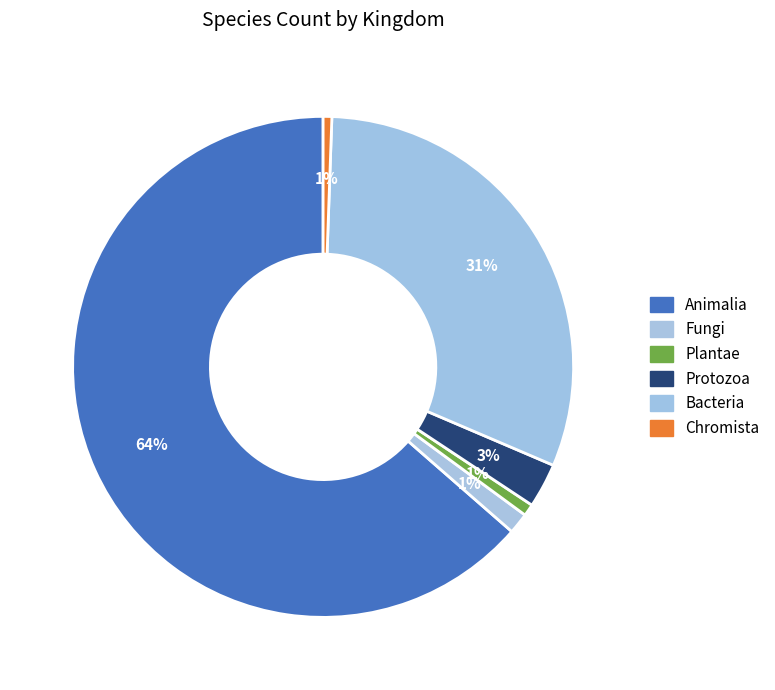

Which category has the biggest portion of the pie?

Animalia